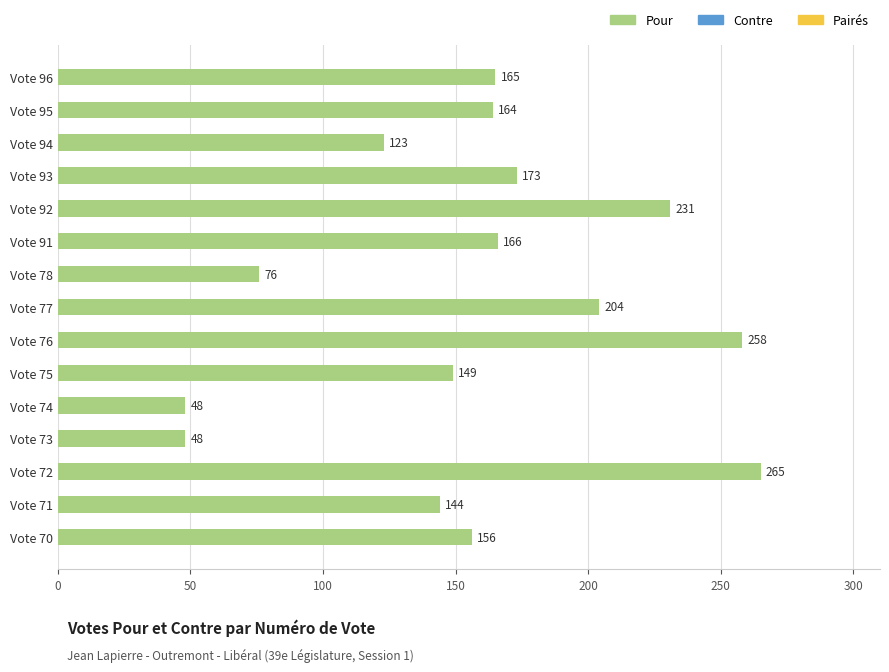

Is it true that the value at Vote 92 is 309?

False